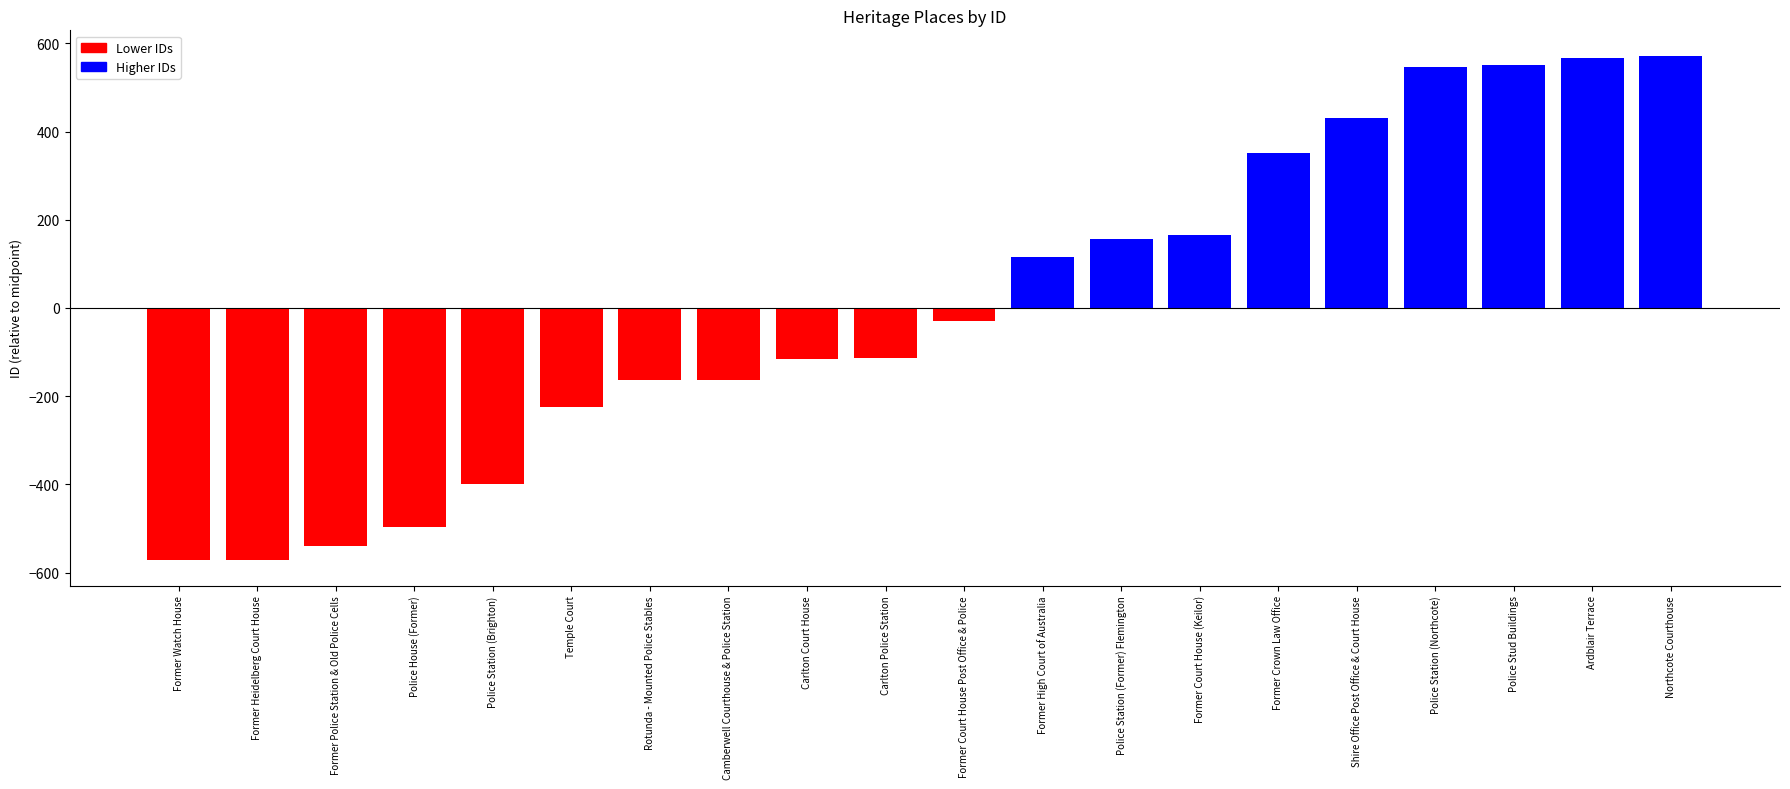

How many bars are there in total?

20